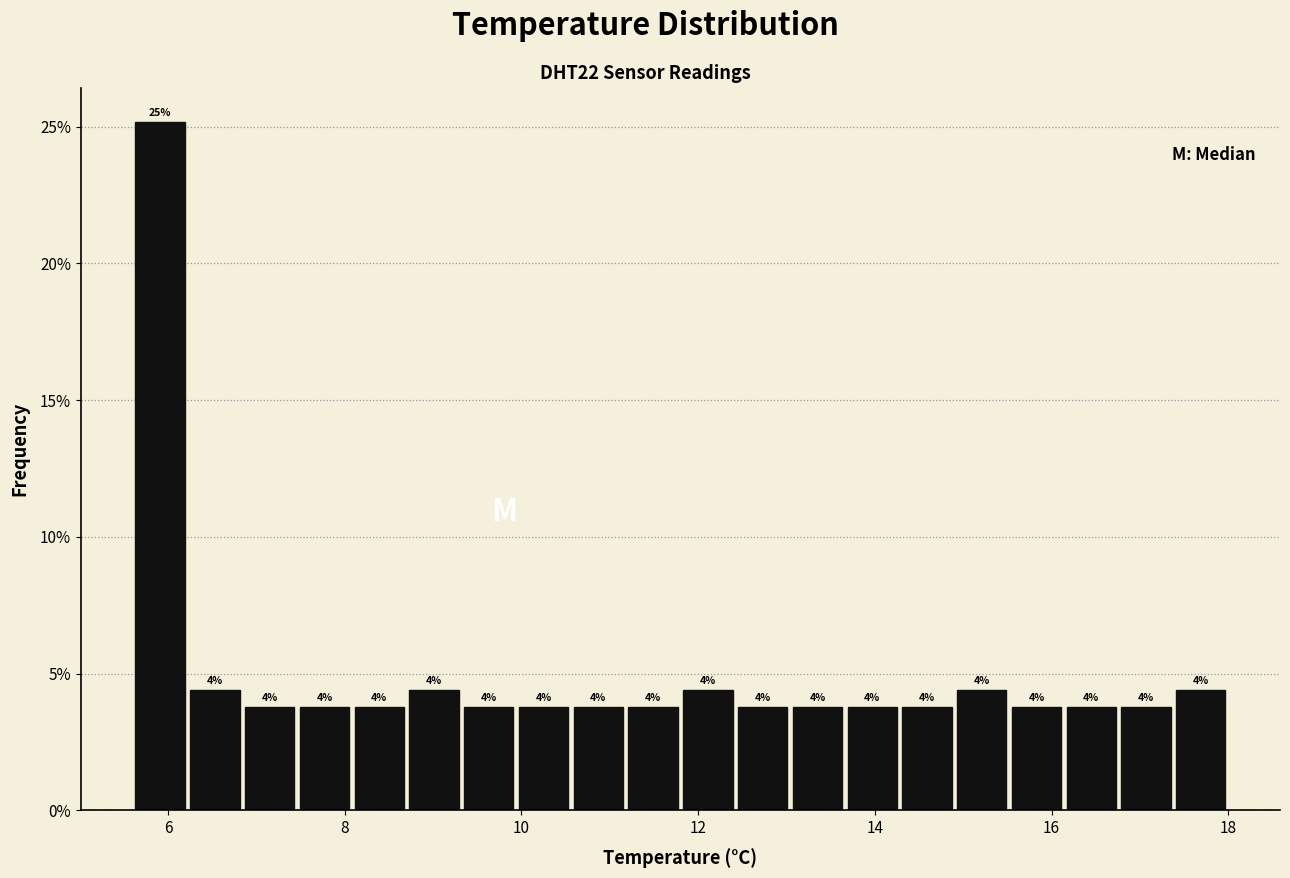

Read against the x-axis, roughly where is the centre of the tallest bar?

6.0